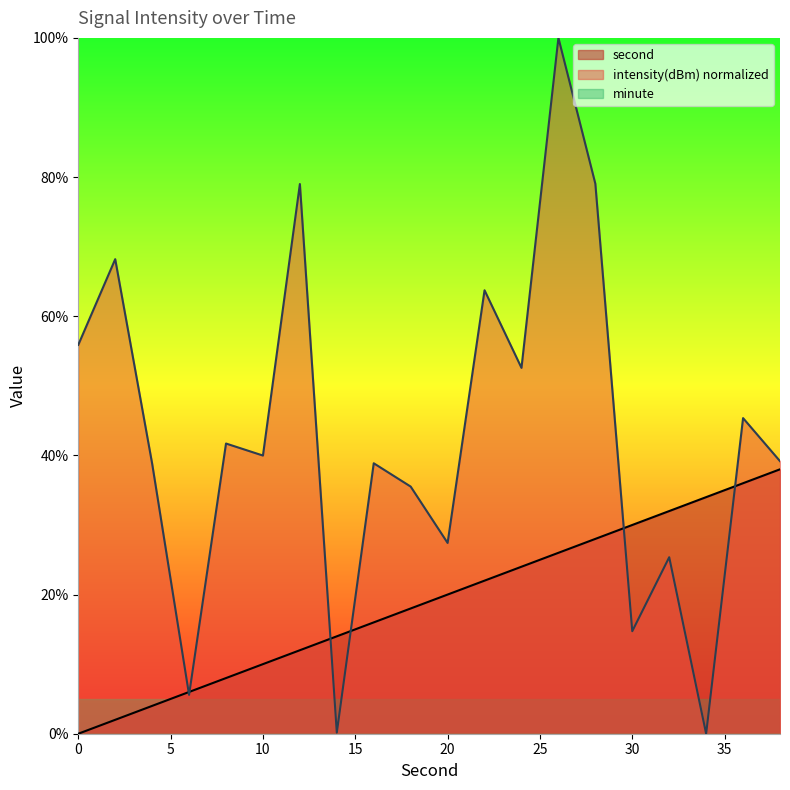

Read the second value at 36.

36.0